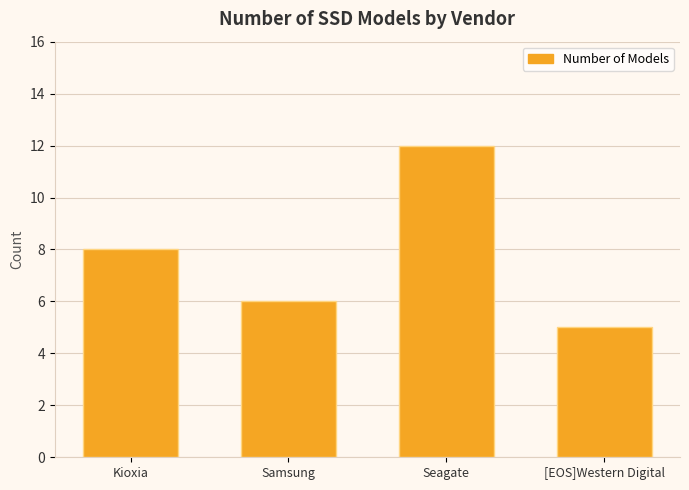

The value at Kioxia is 10. True or false?

False